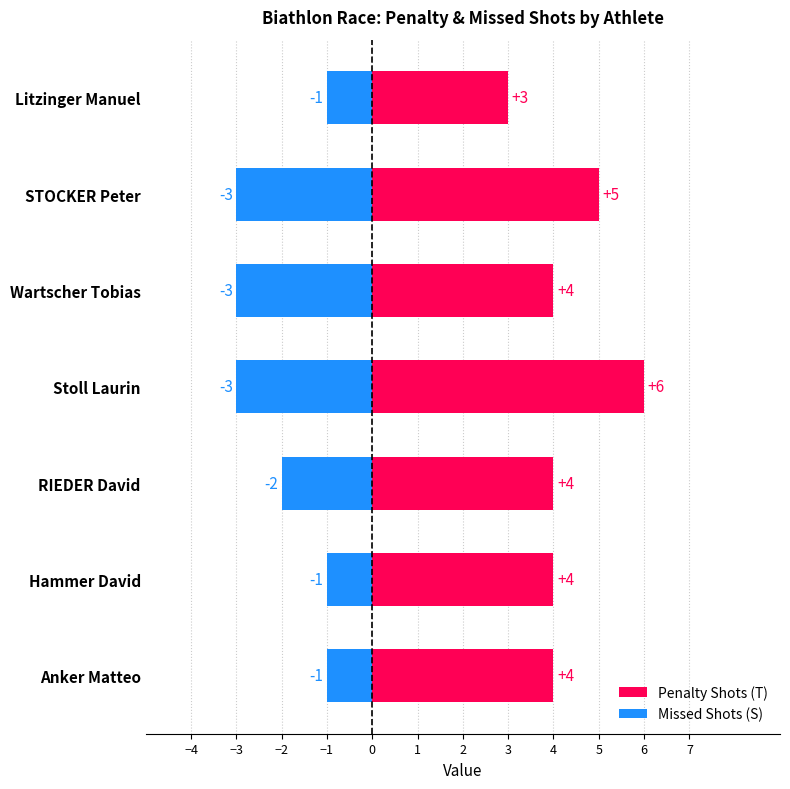

What is the highest value of the Penalty Shots (T) series?

6